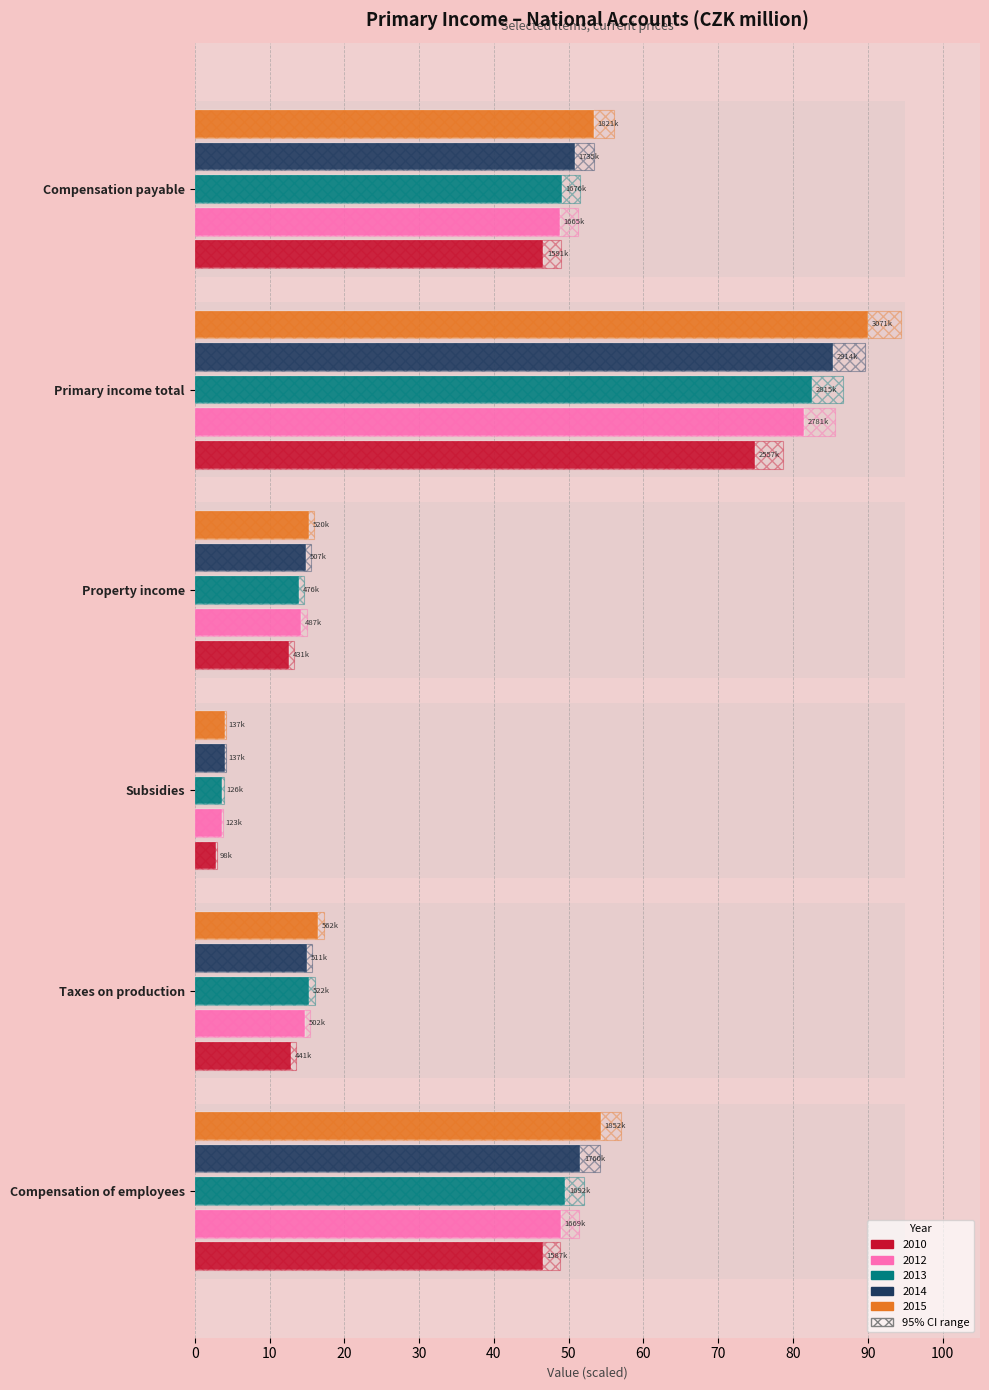

Which series has the widest spread of values?

2015